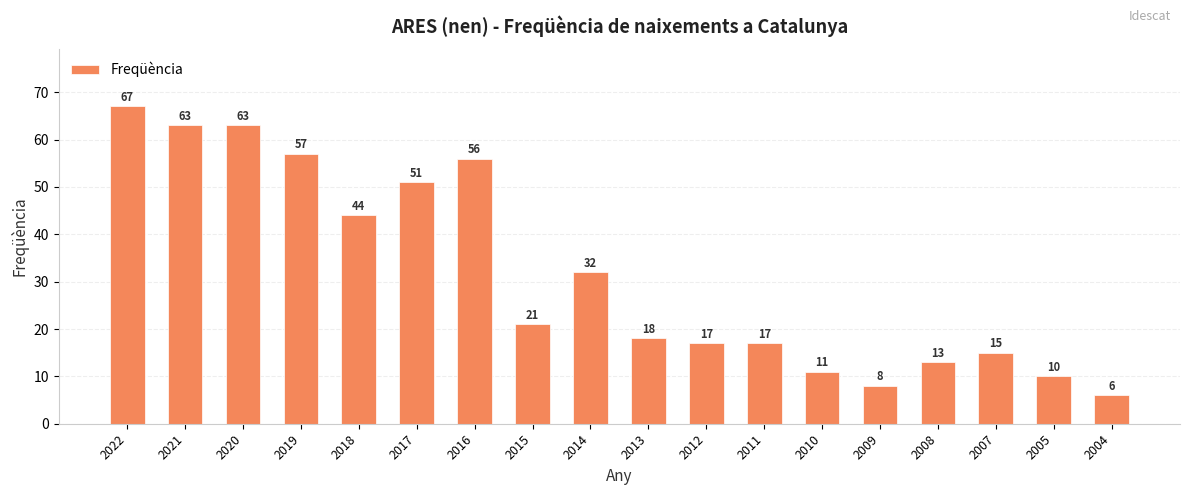

At which label does the data first exceed 21?

2022